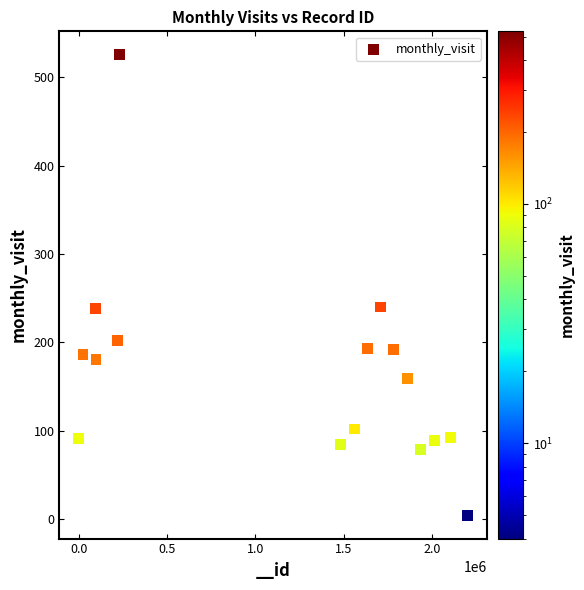

What is the range of X values (max minus min)?

2200064